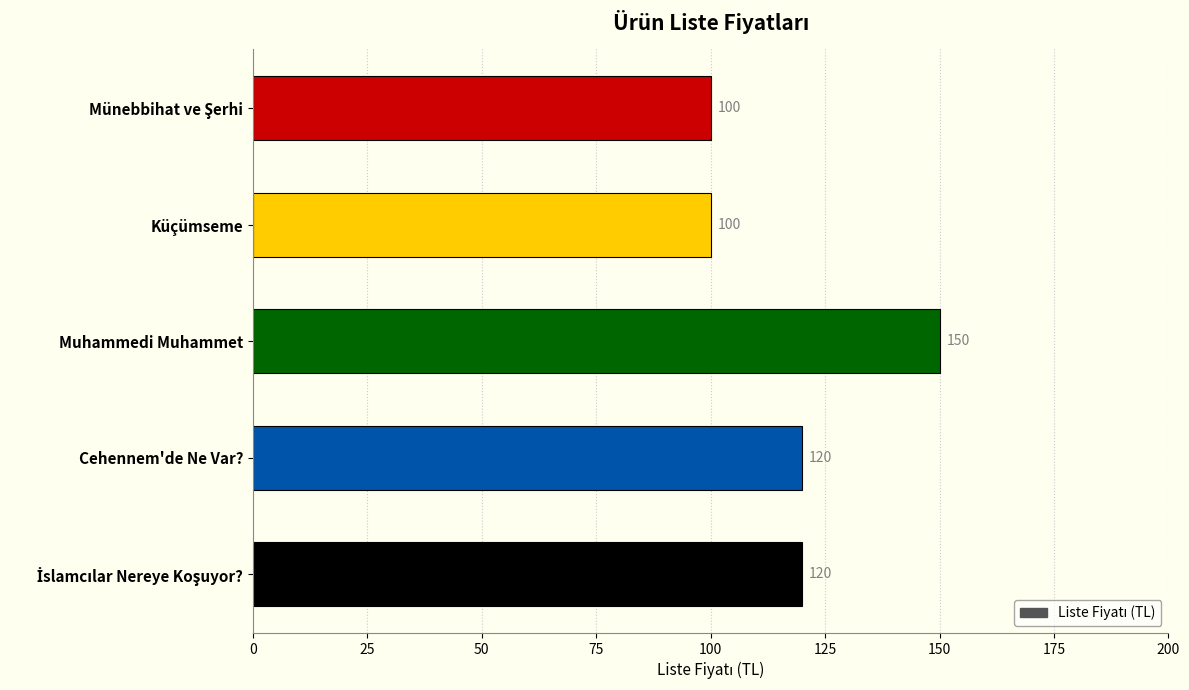

What is the difference between the maximum and minimum values?

50